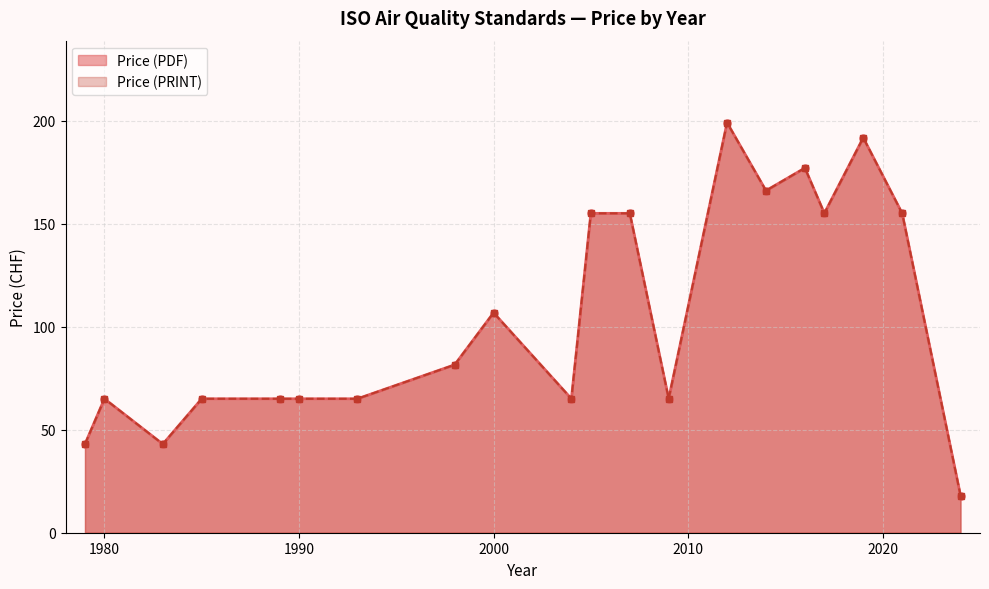

Between 2000 and 2014, which series saw the biggest shift?

Price (PDF)